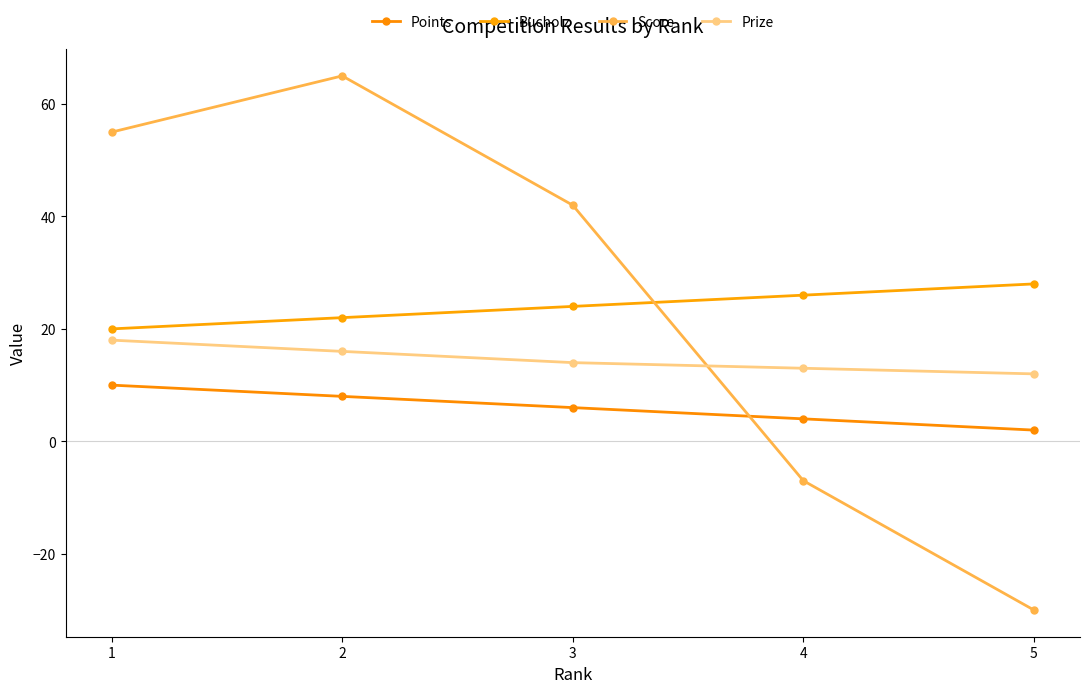

Reading left to right, list all the values displayed in this chart.

Points: 1=10	2=8	3=6	4=4	5=2
Bucholz: 1=20	2=22	3=24	4=26	5=28
Score: 1=55	2=65	3=42	4=-7	5=-30
Prize: 1=18	2=16	3=14	4=13	5=12